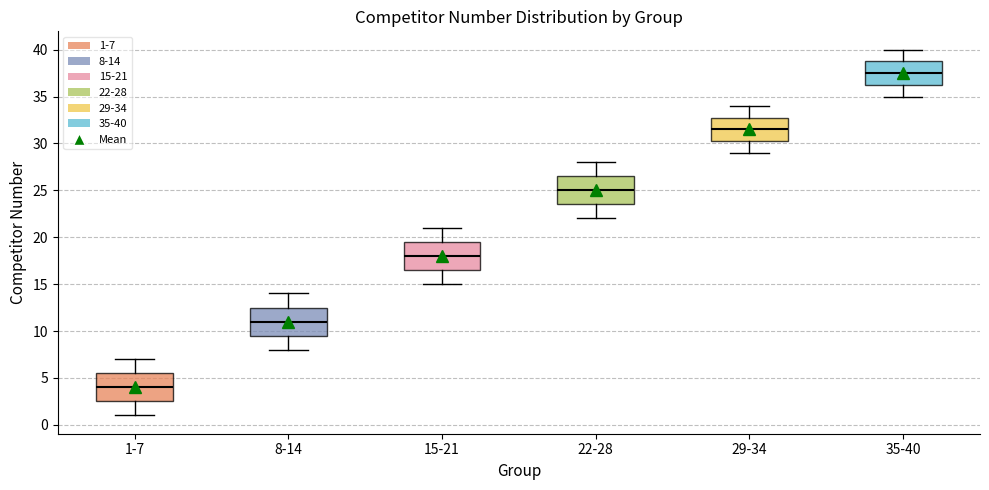

Which box's median line is the lowest?

1-7